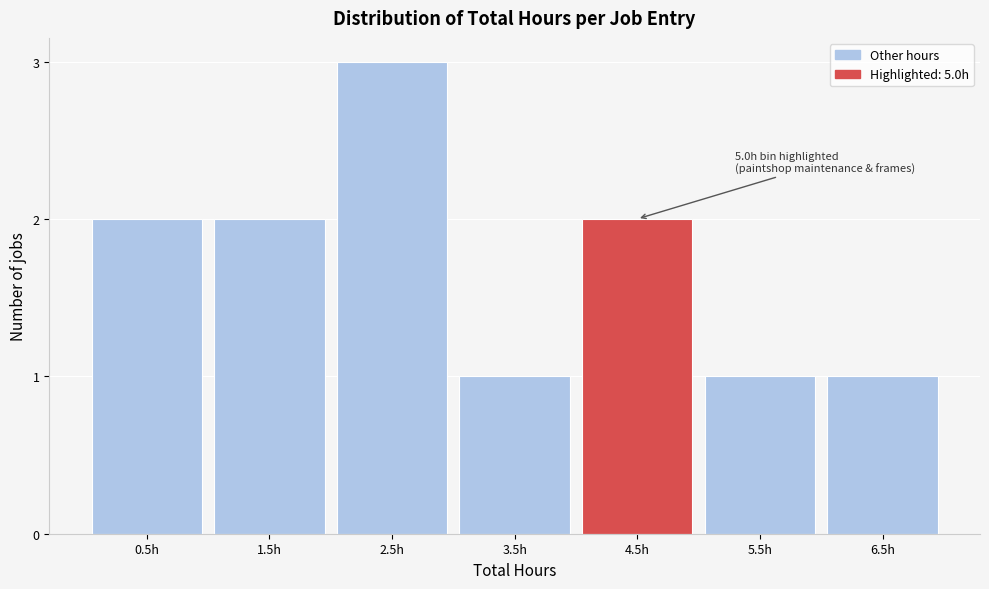

Reading right to left, list all the values displayed in this chart.

1	1	2	1	3	2	2